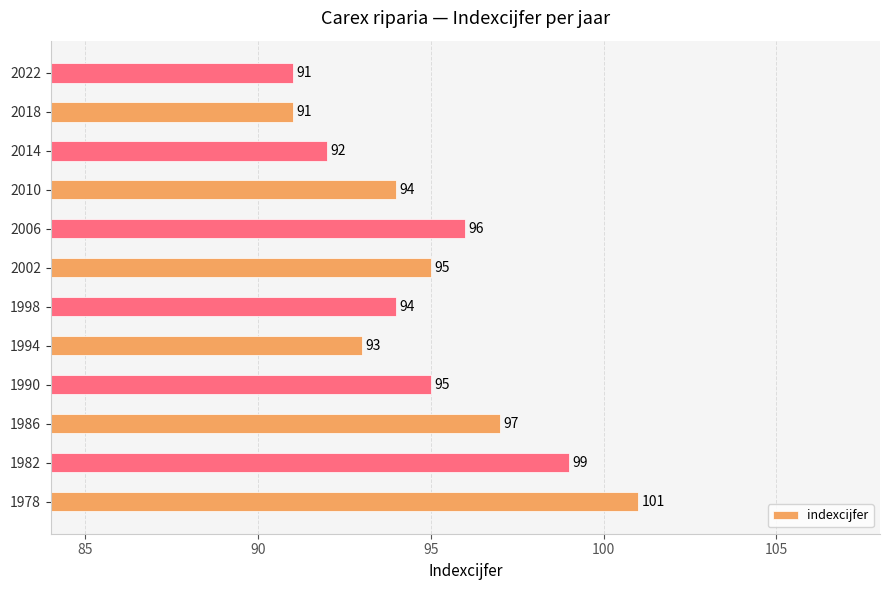

What is the average value?

95